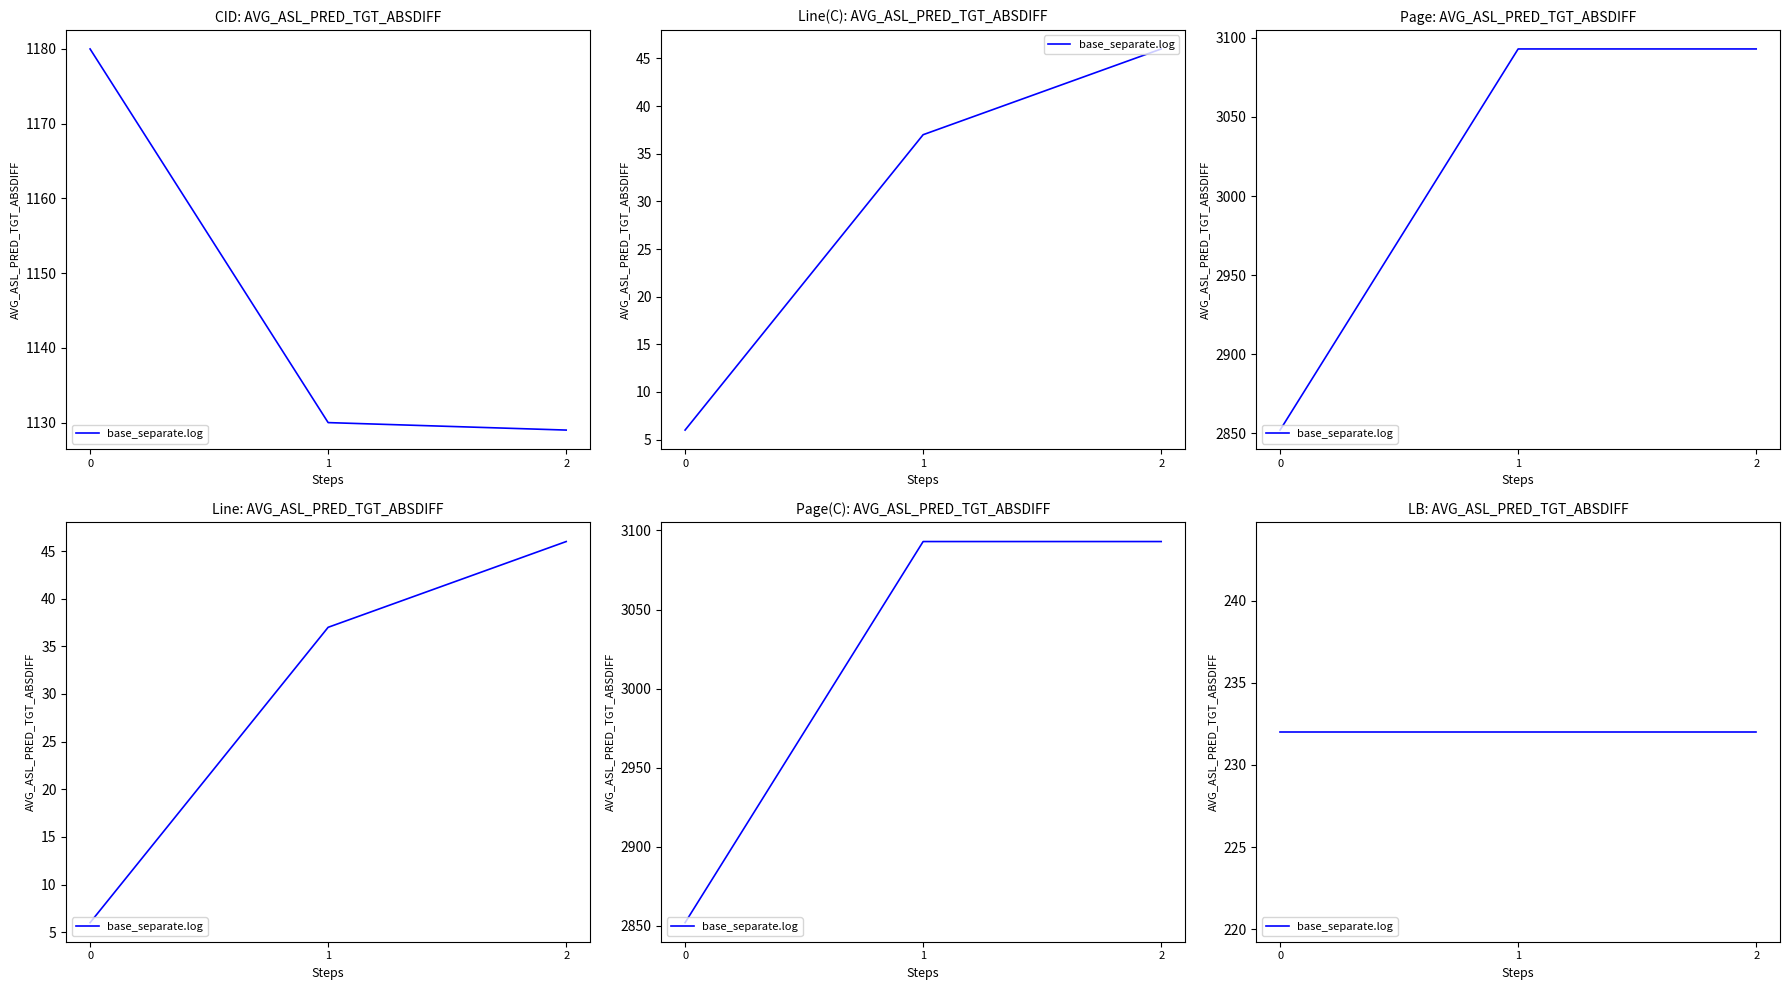

What is the difference between the highest and lowest values at 1?

3056